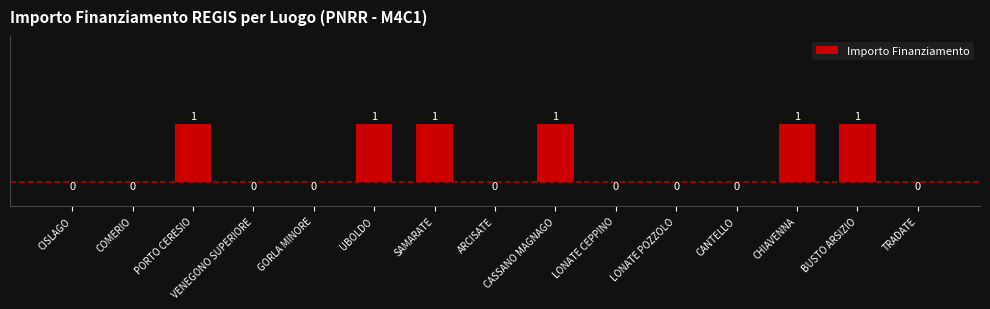

How many values exceed 0?

6